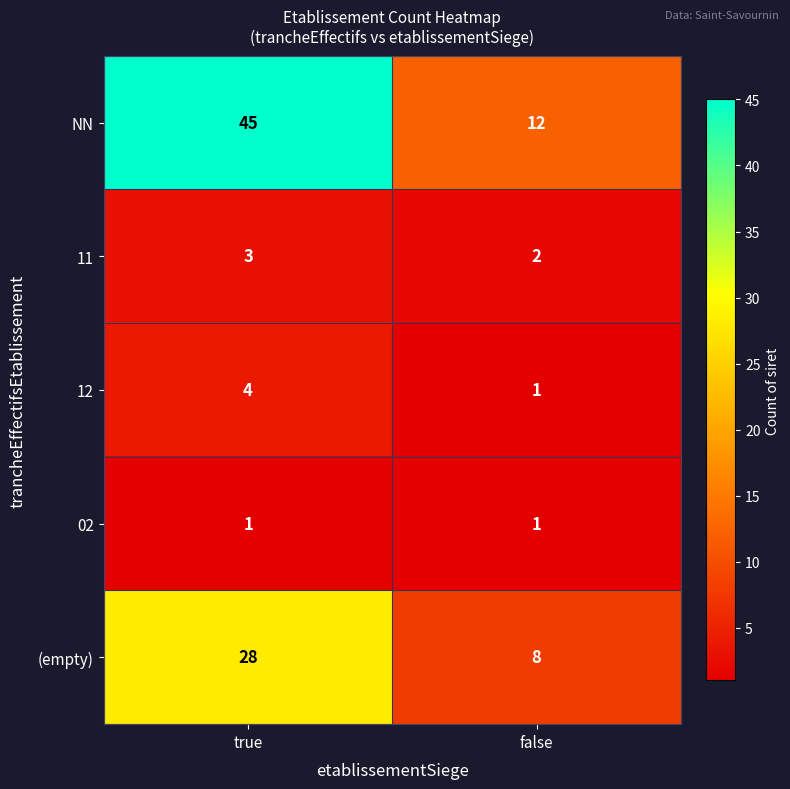

List the series in order of their peak value, lowest first.

02, 11, 12, (empty), NN